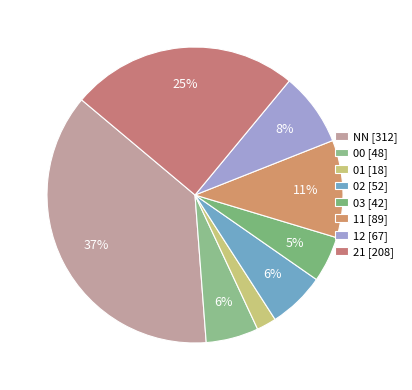

To the nearest percent, what is the difference between the largest and smallest slice percentages?

35%